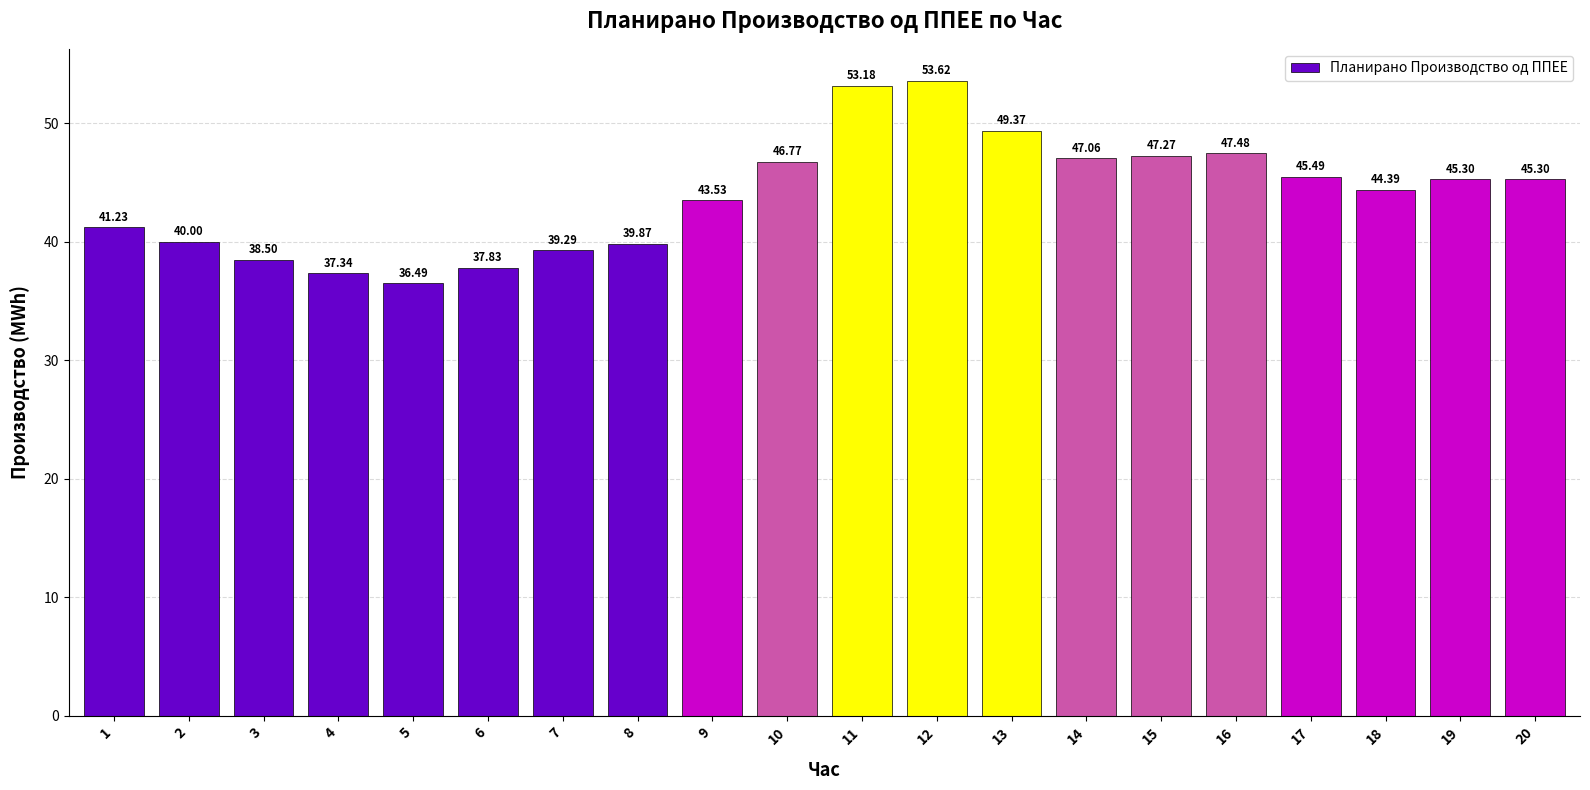

Where does the data first go above 45?

10